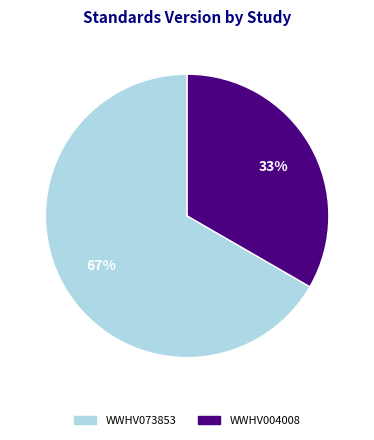

Between WWHV073853 and WWHV004008, which is larger?

WWHV073853